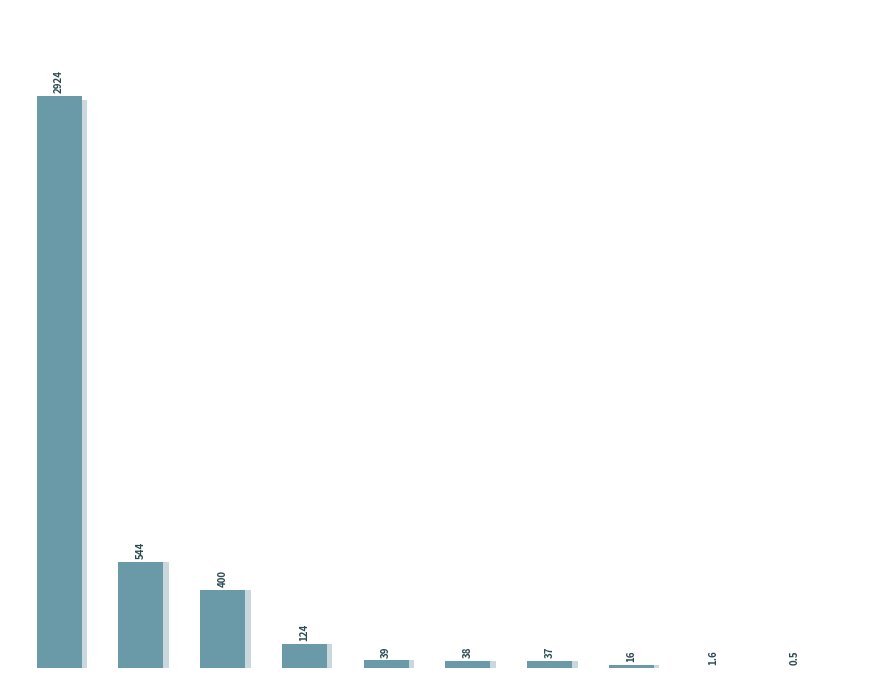

What is the ratio of the value at 6 to the value at 2?

0.1